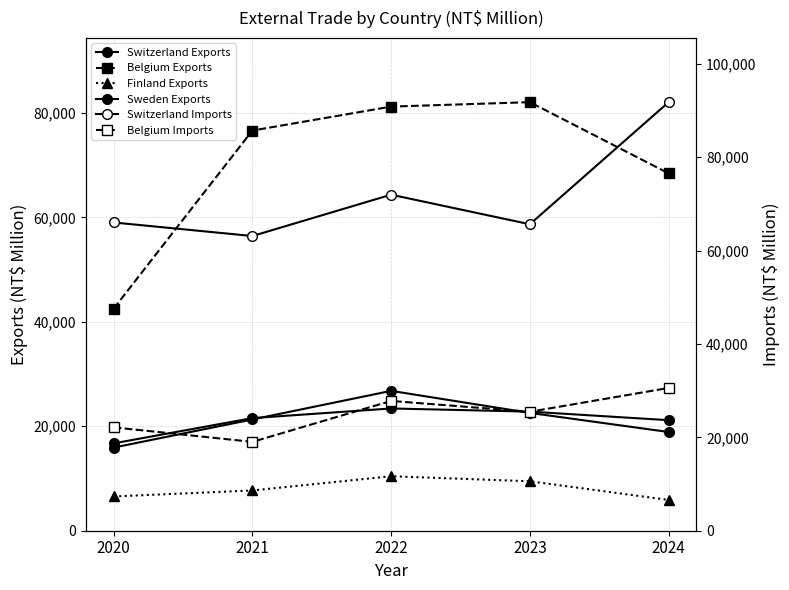

How many data points in Switzerland Exports are above 21303?

2